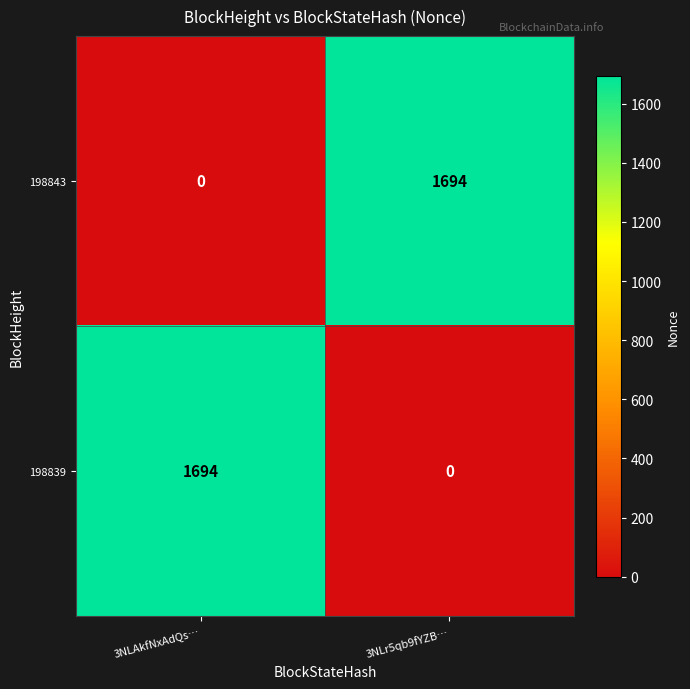

Which category has the highest value in the 198839 series?

3NLAkfNxAdQs…